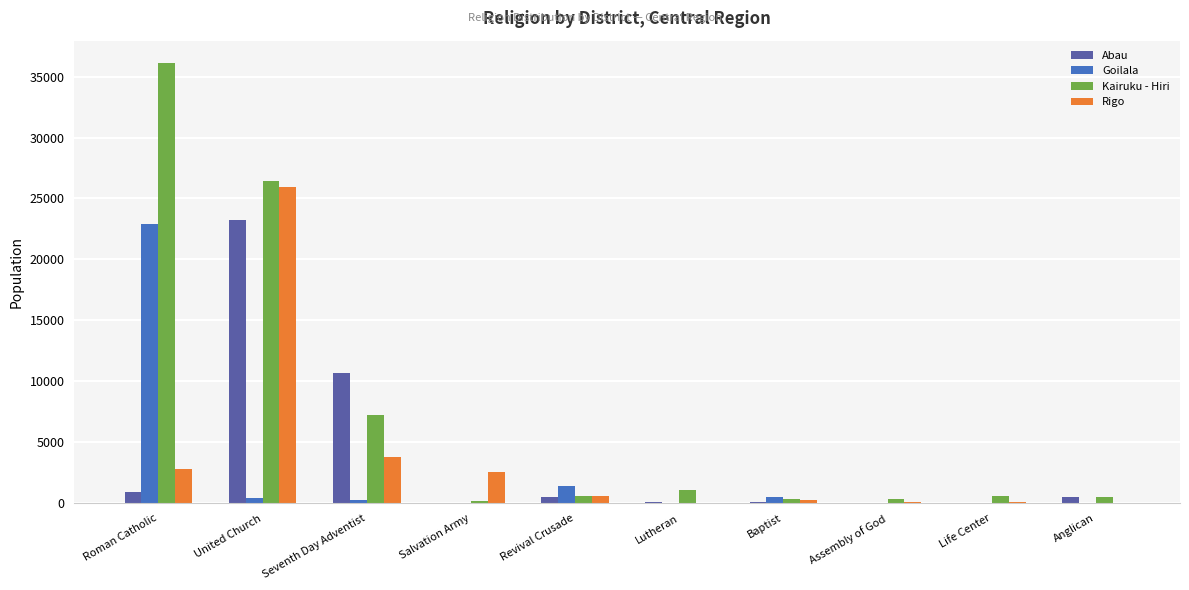

Are the bars horizontal?

No